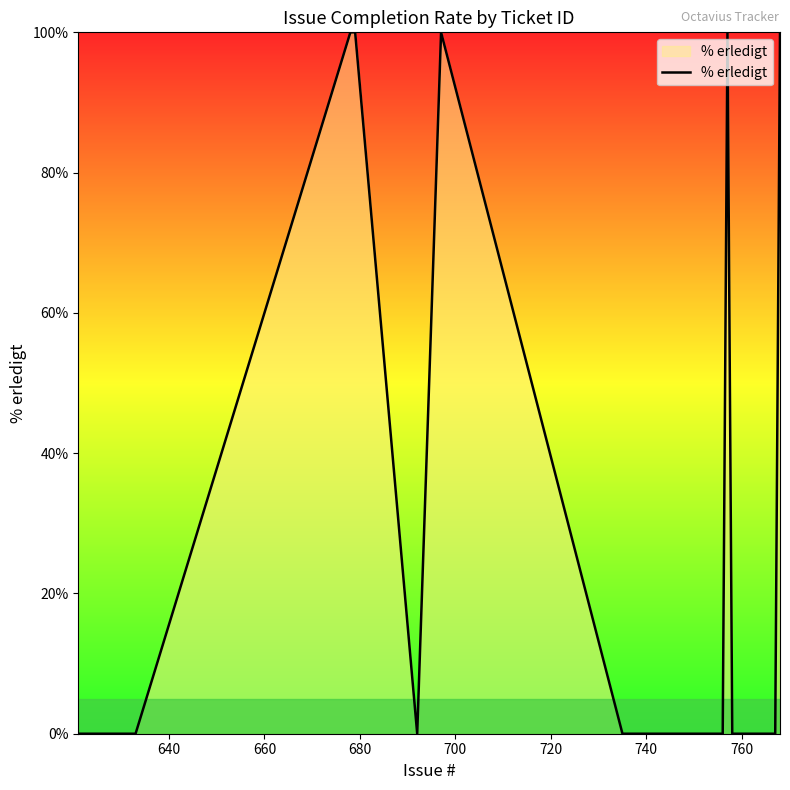

Does the chart display data point markers on the line(s)?

No